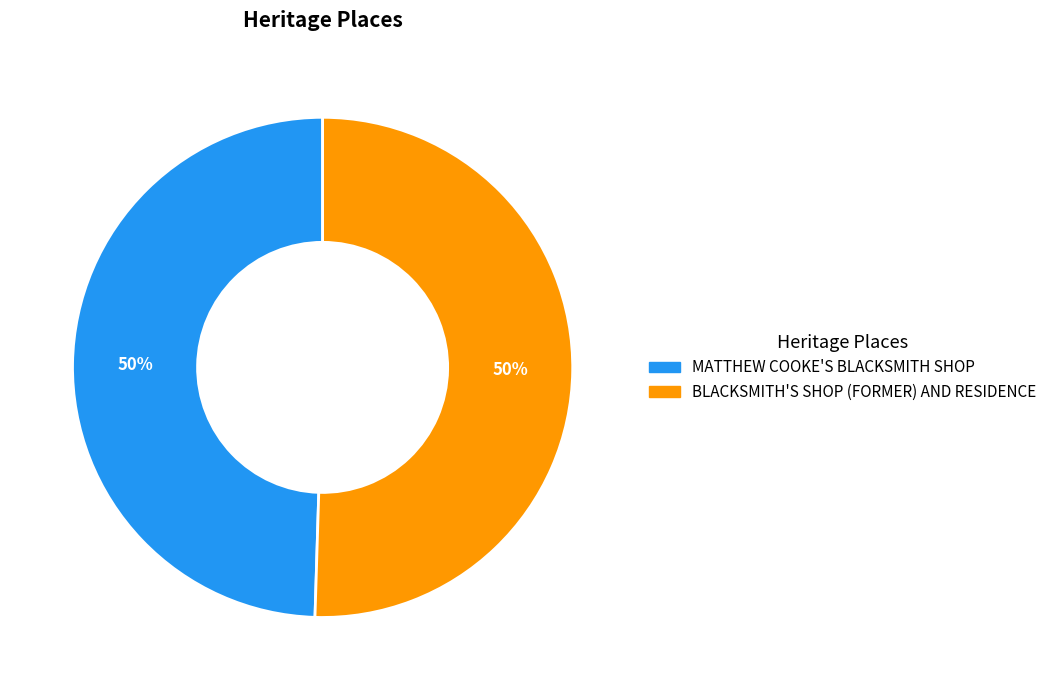

To the nearest percent, what is the combined percentage of MATTHEW COOKE'S BLACKSMITH SHOP and BLACKSMITH'S SHOP (FORMER) AND RESIDENCE?

100%